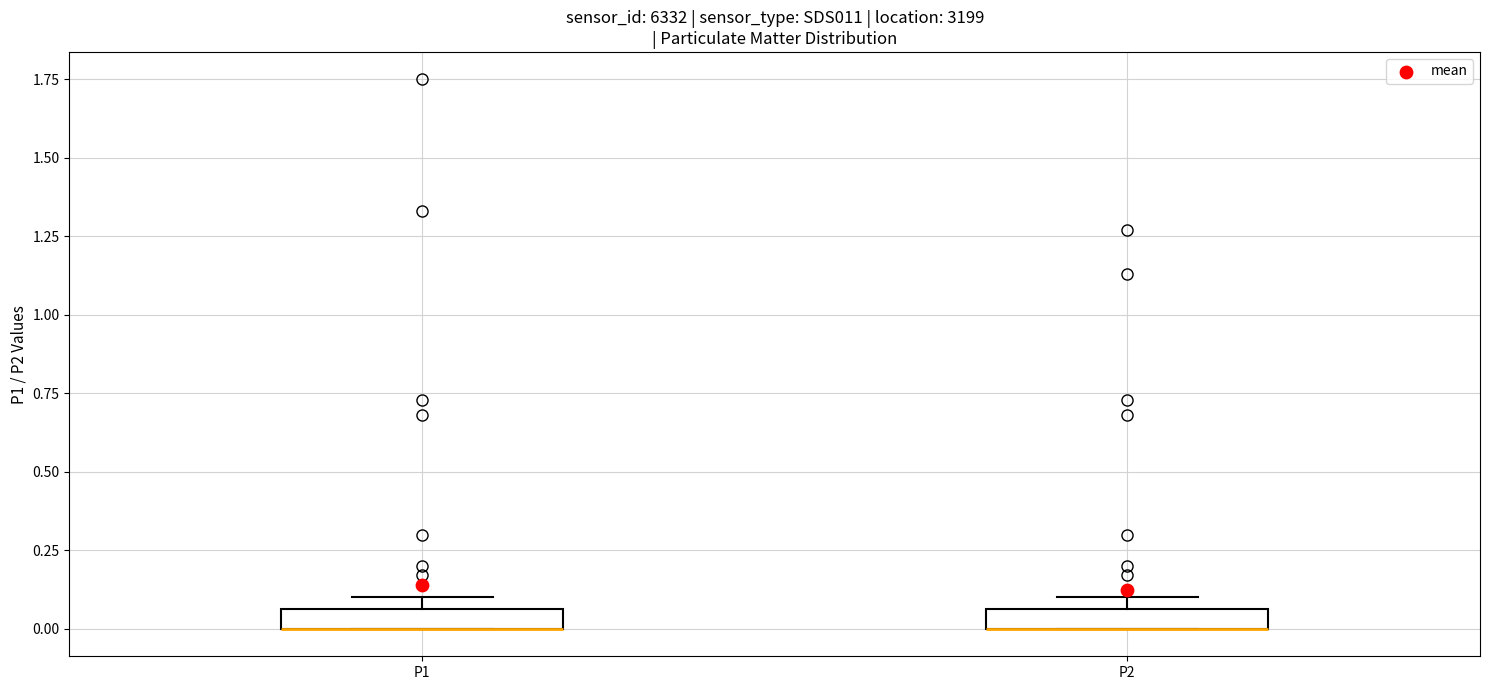

Where is the lower edge of the box for P1 on the y-axis? The values are not printed on the chart, so give them approximately, as read against the axis.

0.00